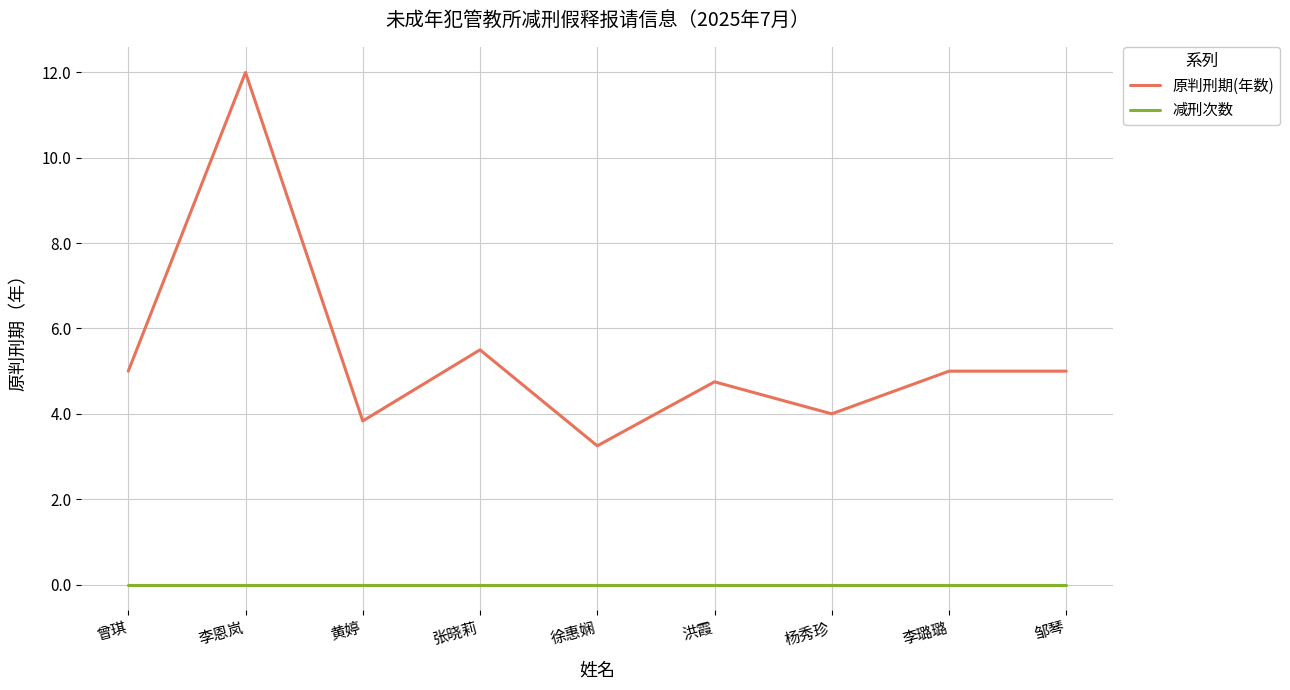

Rank the series at 邹琴 from lowest to highest value.

减刑次数, 原判刑期(年数)